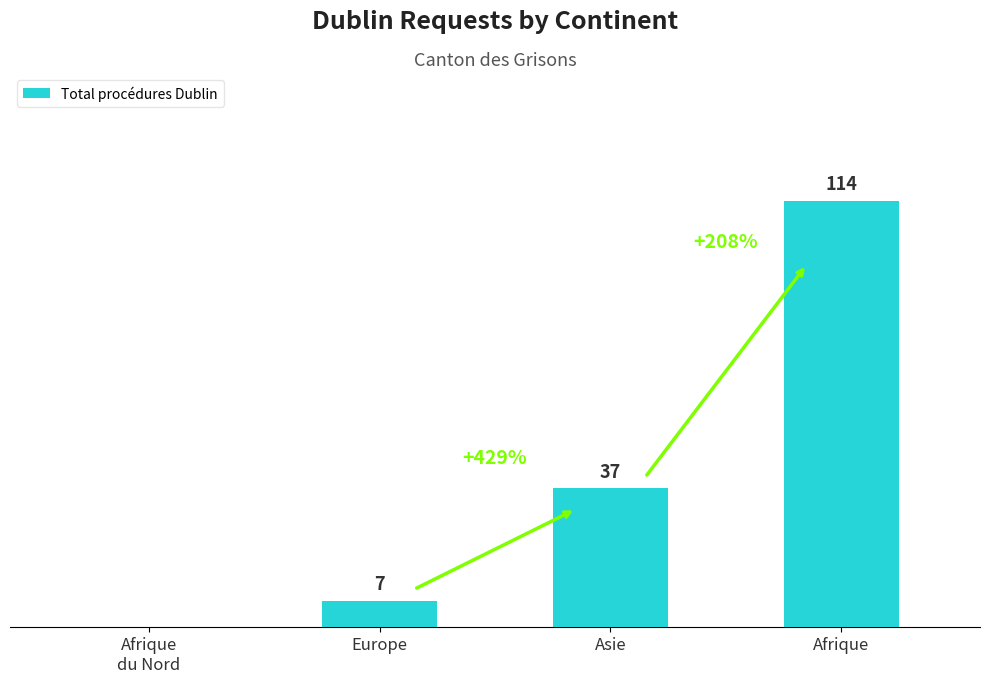

Which label corresponds to the largest value in the chart?

Afrique